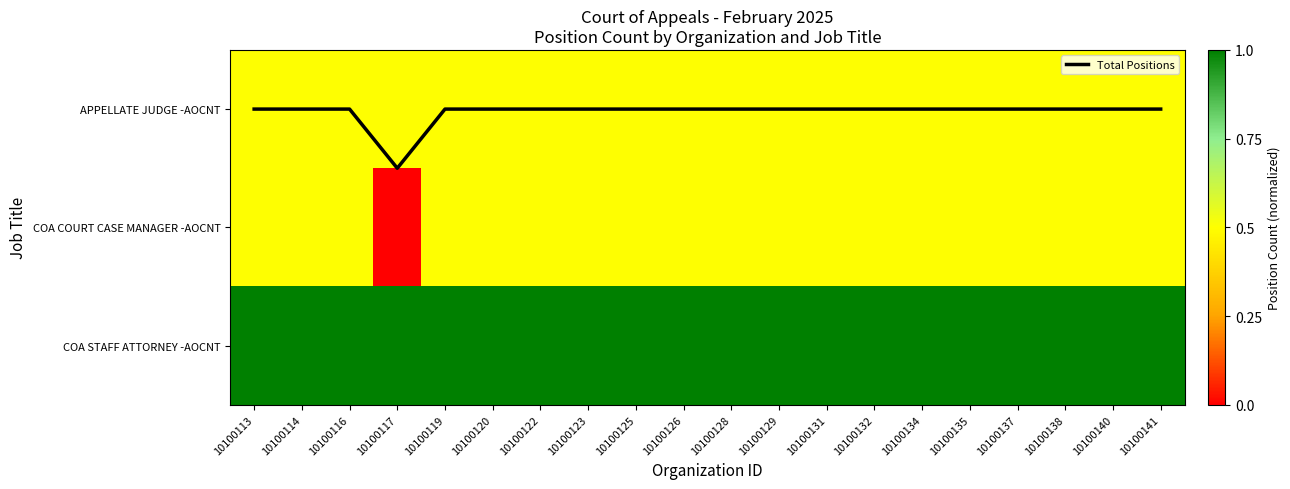

Which series has the largest range (max minus min)?

Total Positions